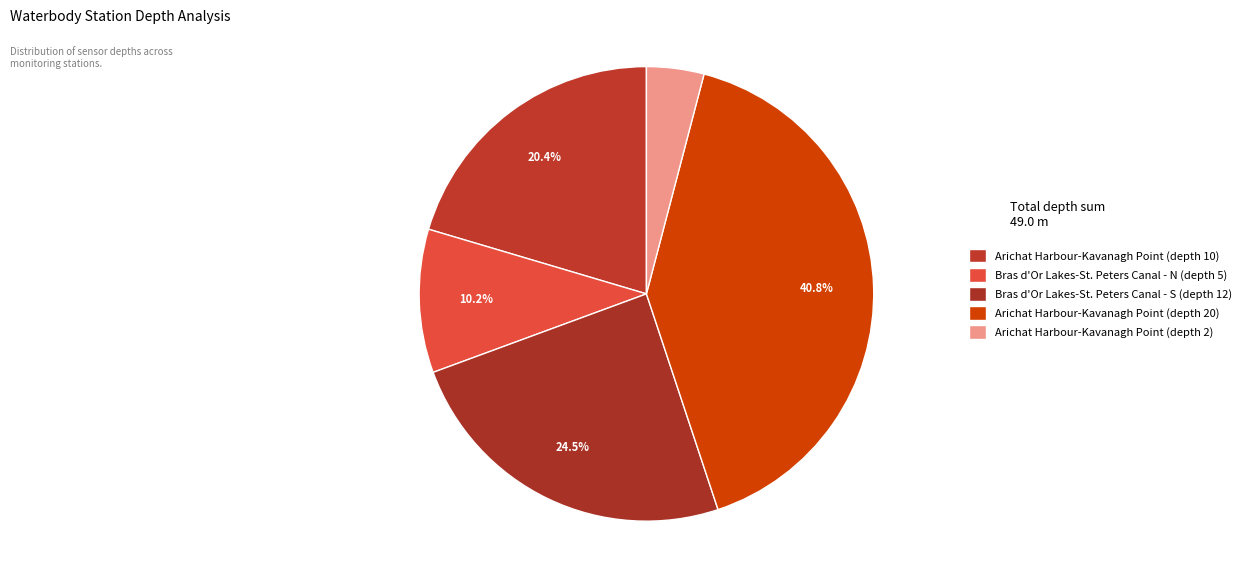

Approximately how many times larger is the value at Arichat Harbour-Kavanagh Point (depth 20) compared to Arichat Harbour-Kavanagh Point (depth 10)?

2.0